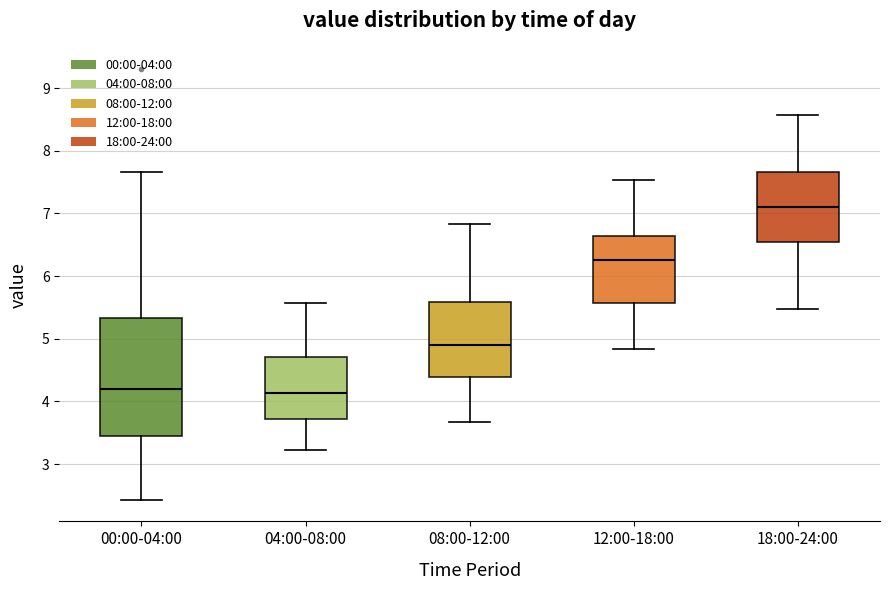

Reading left to right, transcribe this box plot: for each box, give where its median line is, the range the box spans, and where its two whiskers end, as read against the y-axis. The values are not printed on the chart, so give them approximately, as read against the axis.

00:00-04:00: median 4.2, box 3.4 to 5.3, whiskers 2.4 to 7.7
04:00-08:00: median 4.1, box 3.7 to 4.7, whiskers 3.2 to 5.6
08:00-12:00: median 4.9, box 4.4 to 5.6, whiskers 3.7 to 6.8
12:00-18:00: median 6.3, box 5.6 to 6.6, whiskers 4.8 to 7.5
18:00-24:00: median 7.1, box 6.5 to 7.7, whiskers 5.5 to 8.6